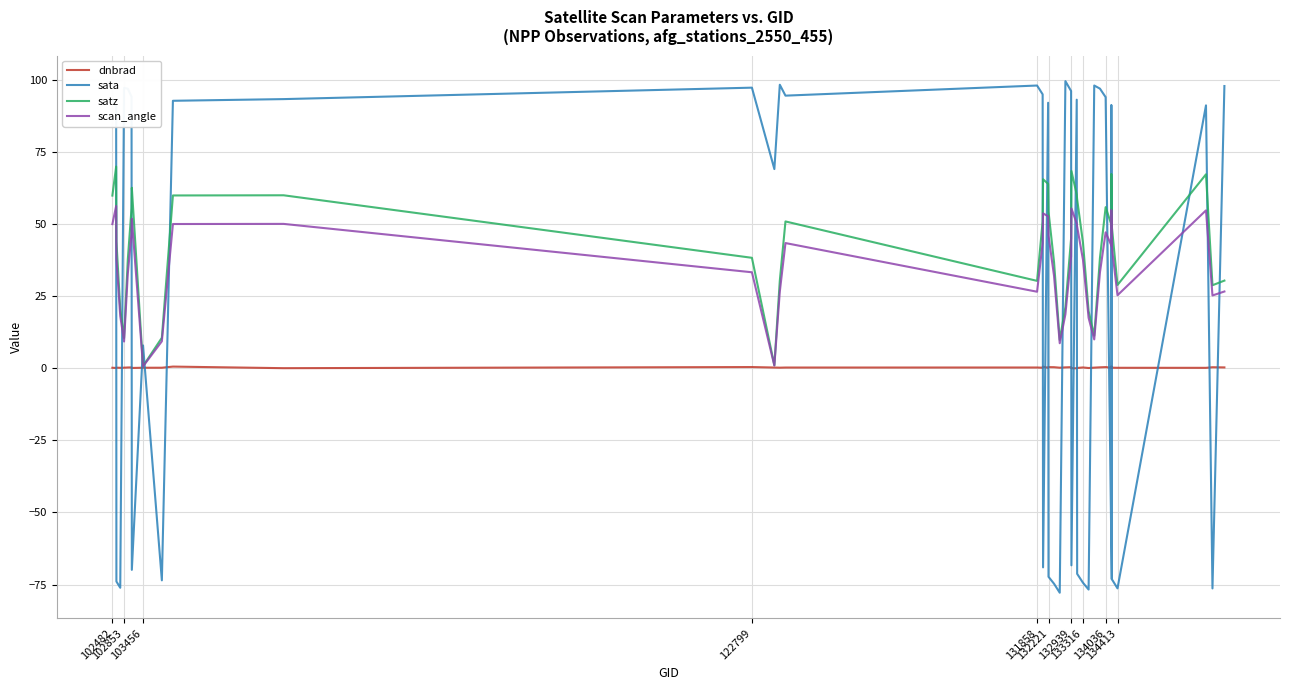

How many values in sata are above zero?

24